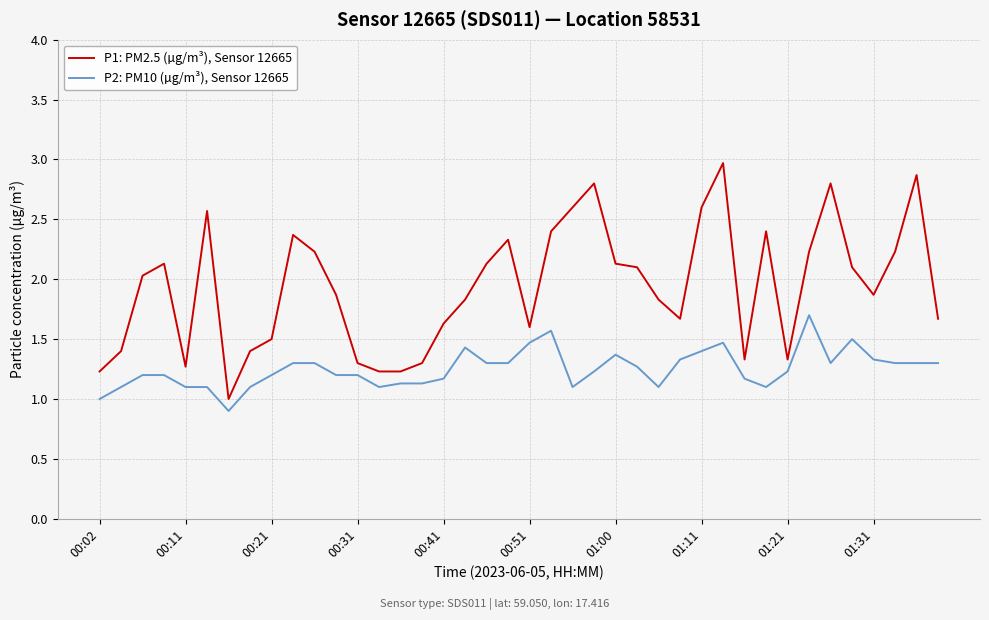

True or false: P1: PM2.5 (µg/m³), Sensor 12665 and P2: PM10 (µg/m³), Sensor 12665 cross at least once.

False